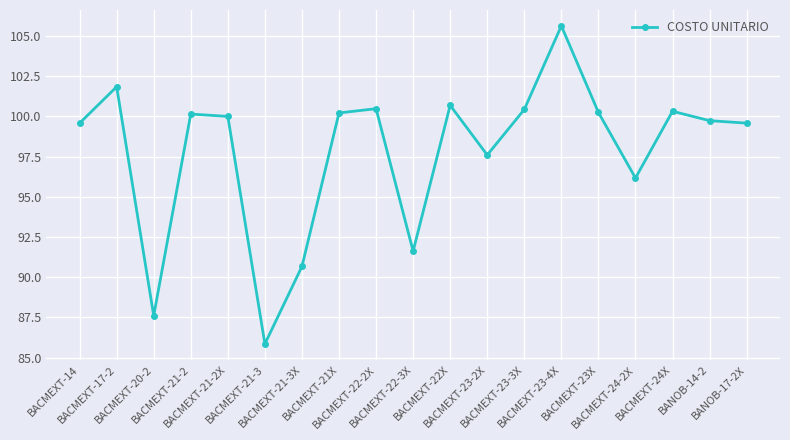

What is the sum of all values?

1858.4